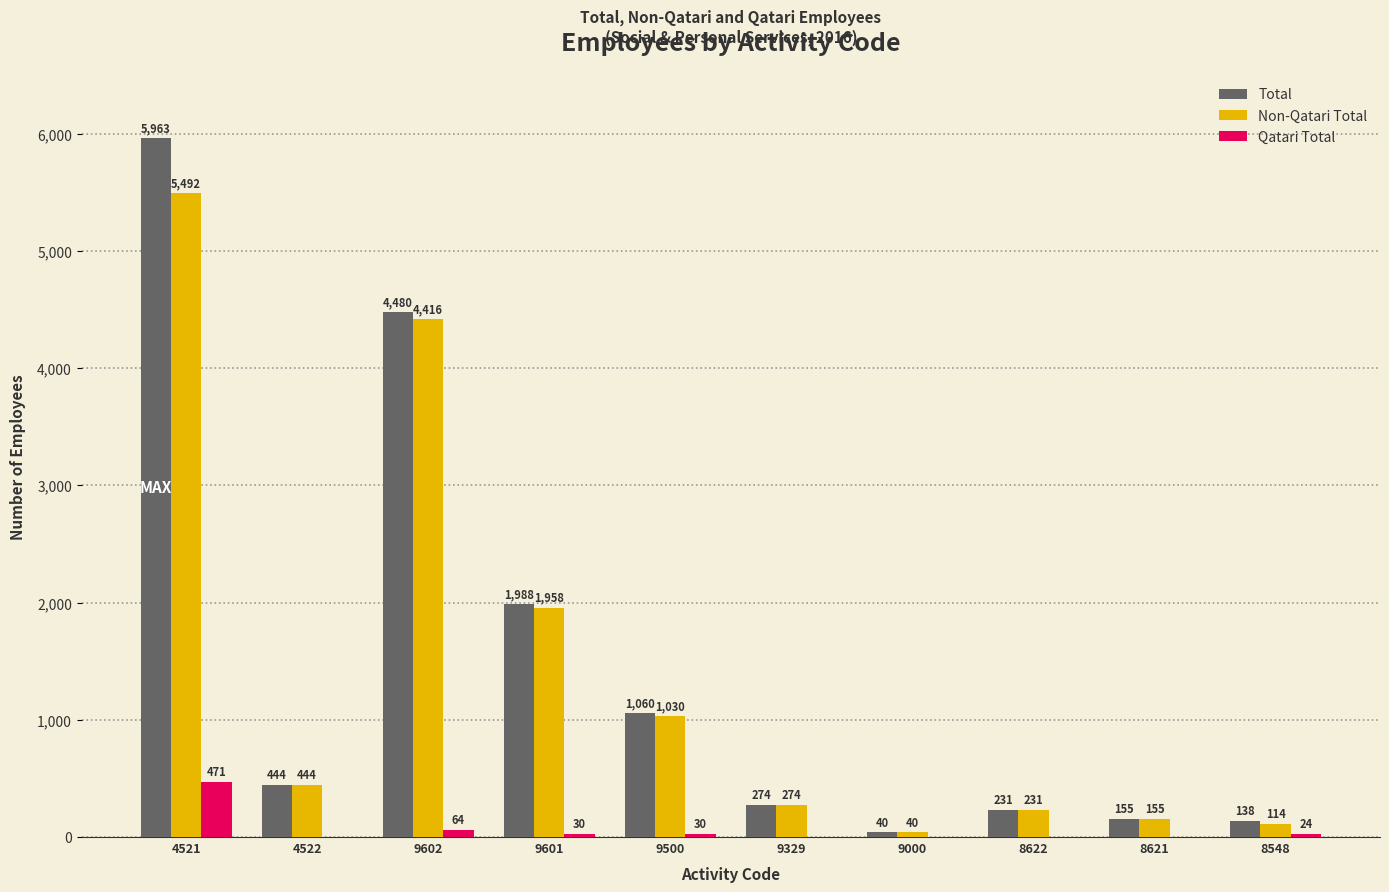

The value of Total at 9601 is 1988. True or false?

True